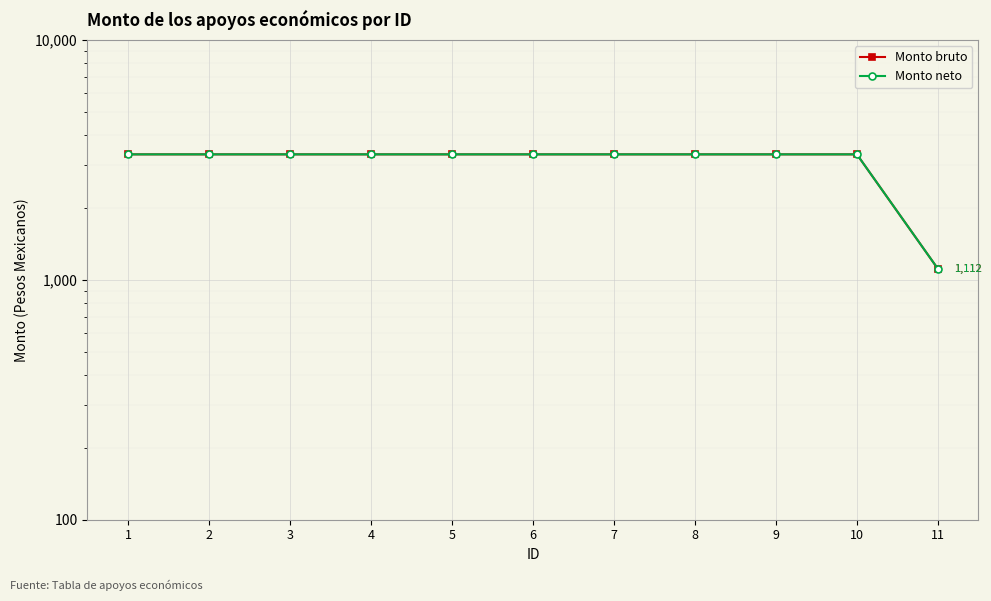

At which category does the chart reach its peak across all series?

1